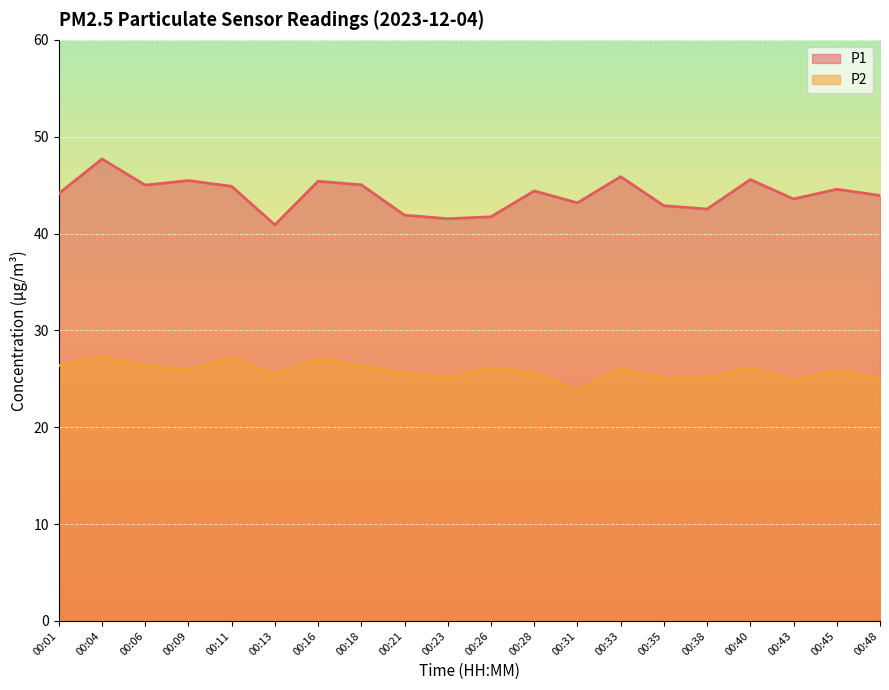

Between 00:40 and 00:48, which is larger?

00:40